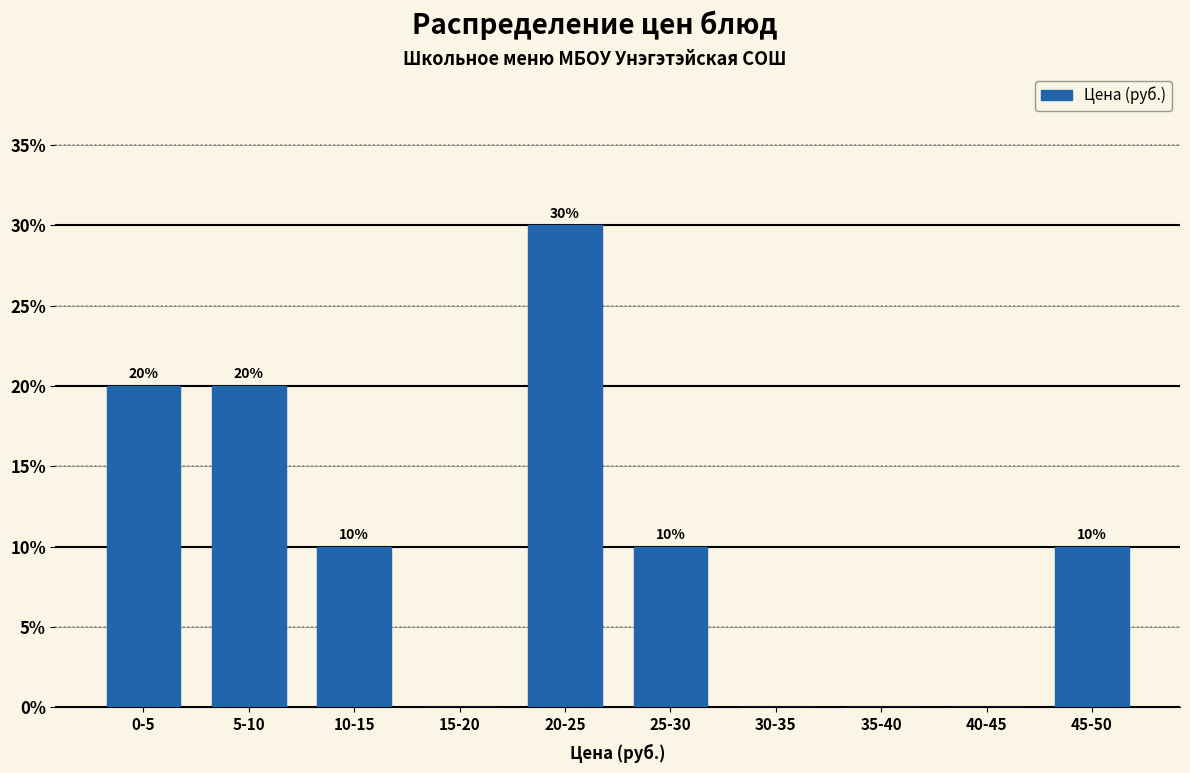

Reading right to left, what are all the values shown in this chart?

45-50=10	40-45=0	35-40=0	30-35=0	25-30=10	20-25=30	15-20=0	10-15=10	5-10=20	0-5=20